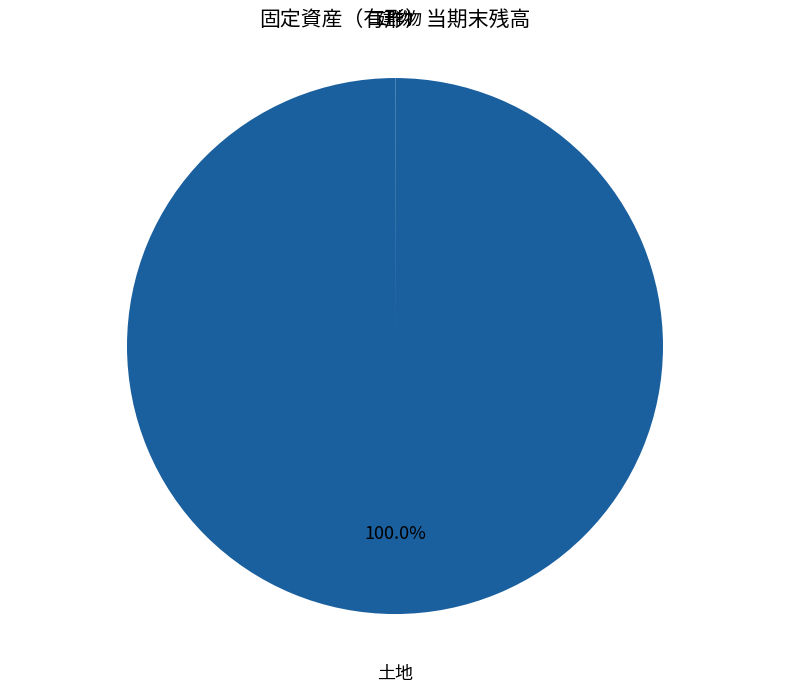

Which category accounts for the majority?

土地